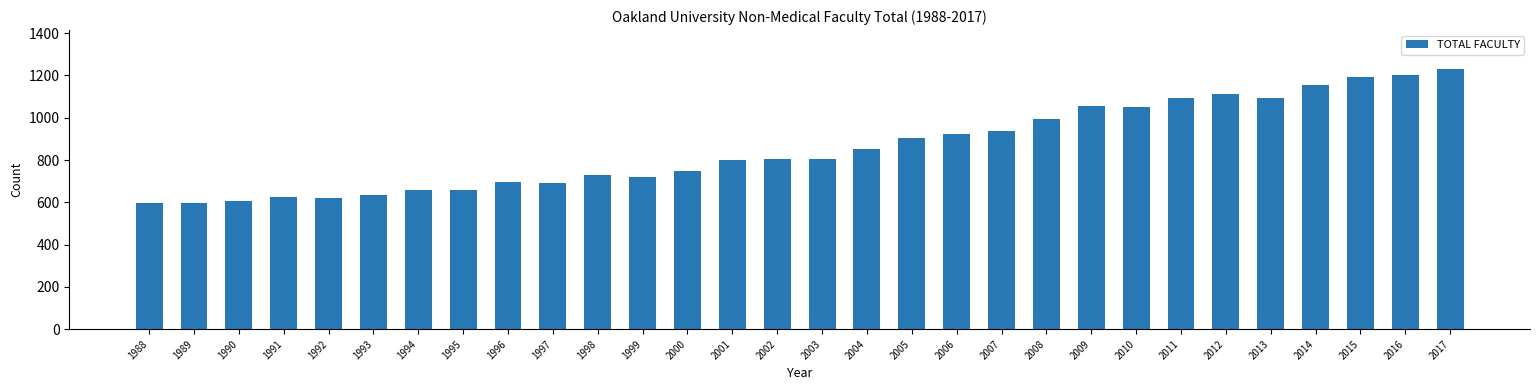

Are the bars grouped side by side (vs. stacked)?

No